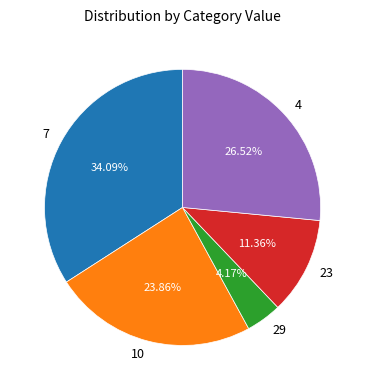

Does 7 represent more than half of the total?

No